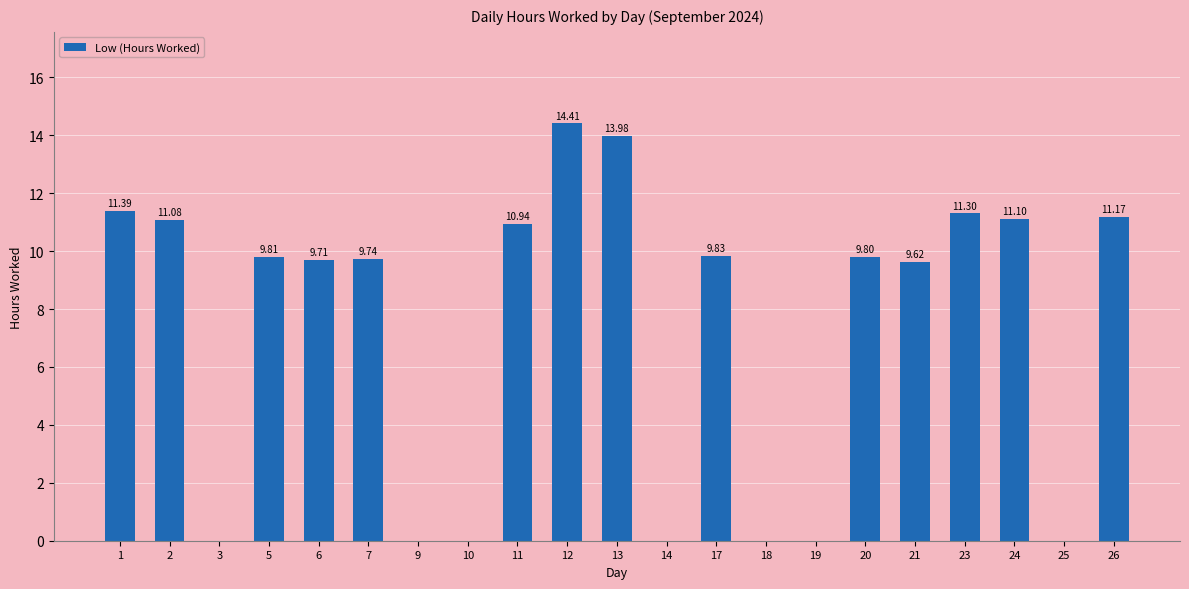

Reading left to right, extract all data points from this chart.

1=11.4	2=11.1	3=0.0	5=9.8	6=9.7	7=9.7	9=0.0	10=0.0	11=10.9	12=14.4	13=14.0	14=0.0	17=9.8	18=0.0	19=0.0	20=9.8	21=9.6	23=11.3	24=11.1	25=0.0	26=11.2